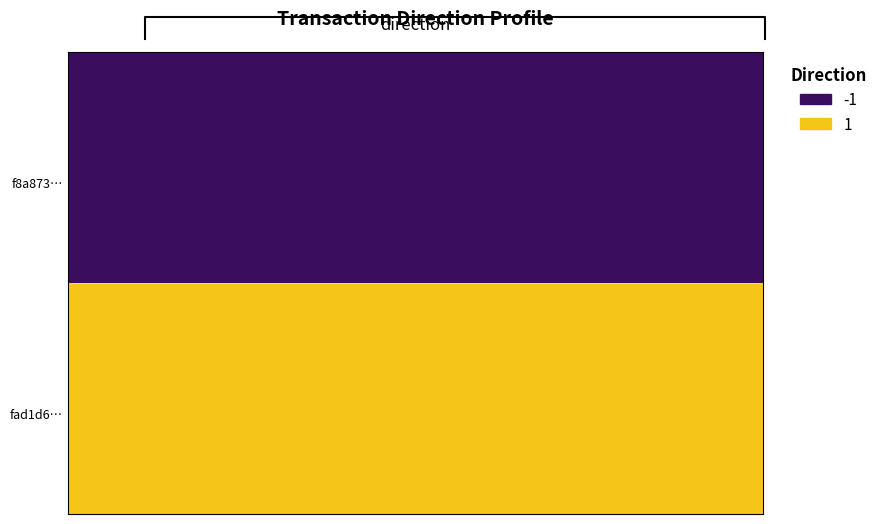

What is the smallest value displayed?

-1